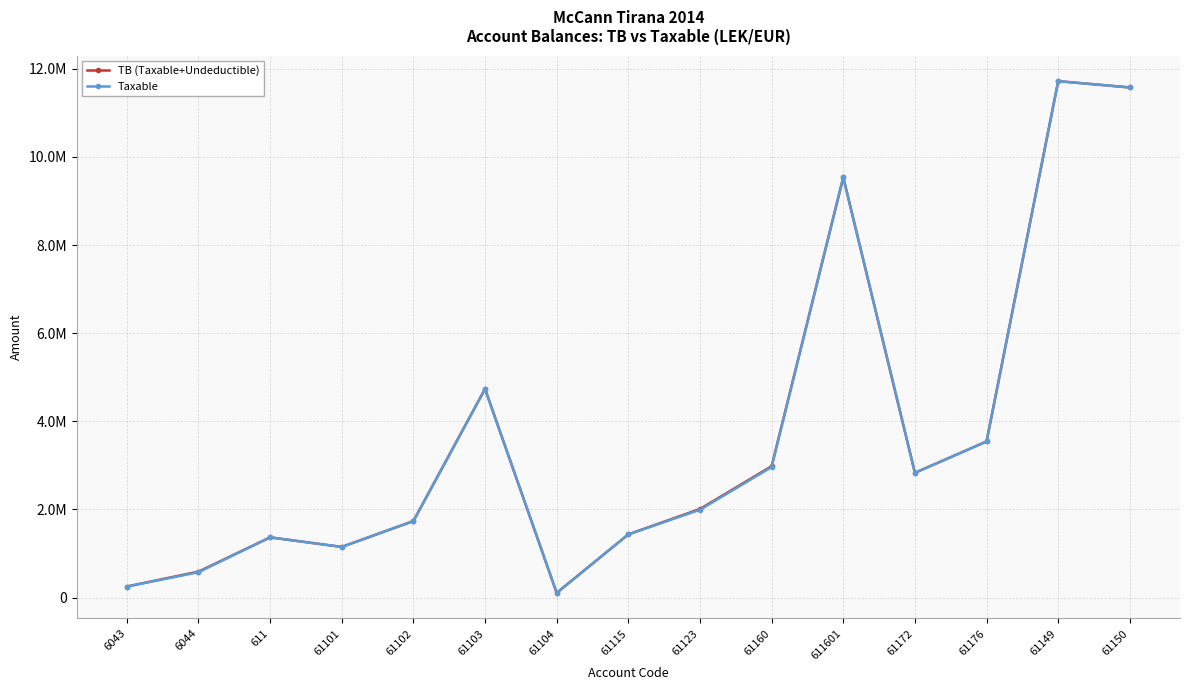

What are all the series names shown in the legend?

TB (Taxable+Undeductible), Taxable